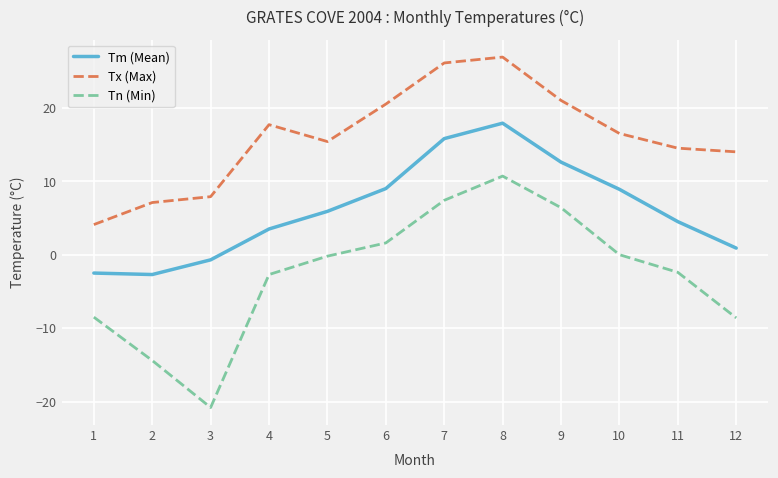

What is the approximate value of Tx (Max) at 11?

14.5